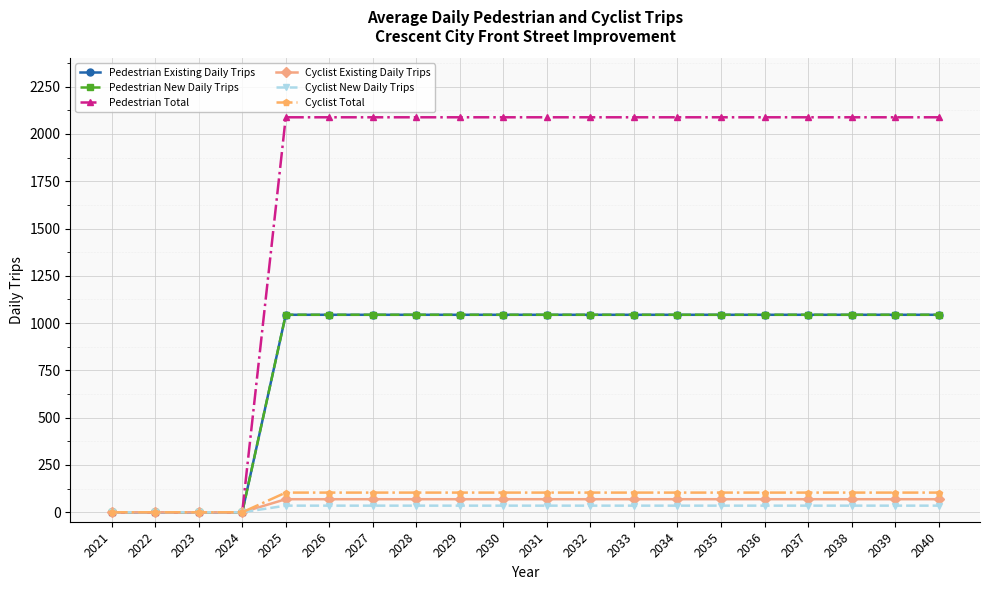

What is the difference between the maximum and second lowest values in the Cyclist New Daily Trips series?

35